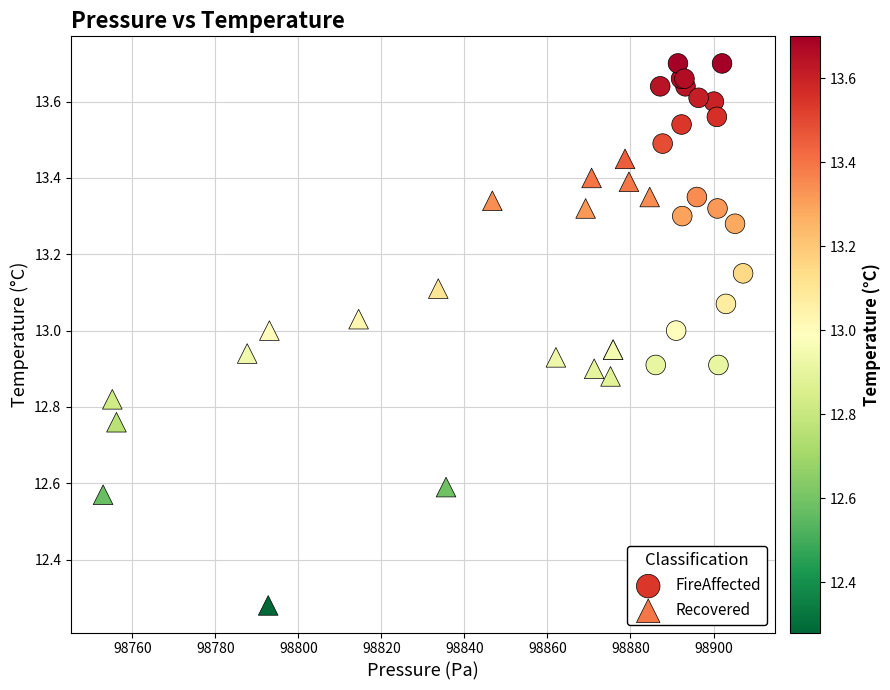

Which series contains the lowest Y value?

Recovered